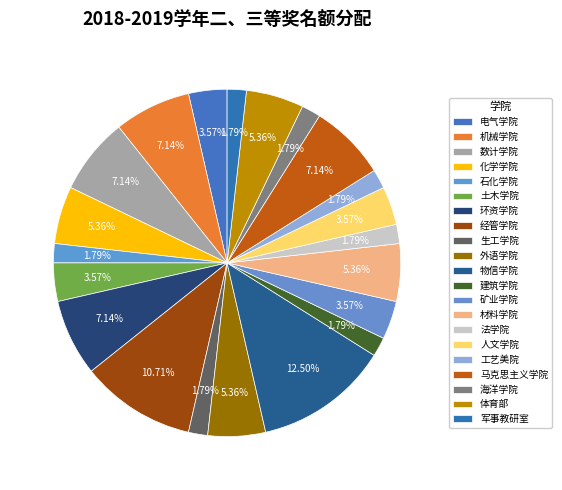

What percentage is the 人文学院 slice, to the nearest percent?

4%